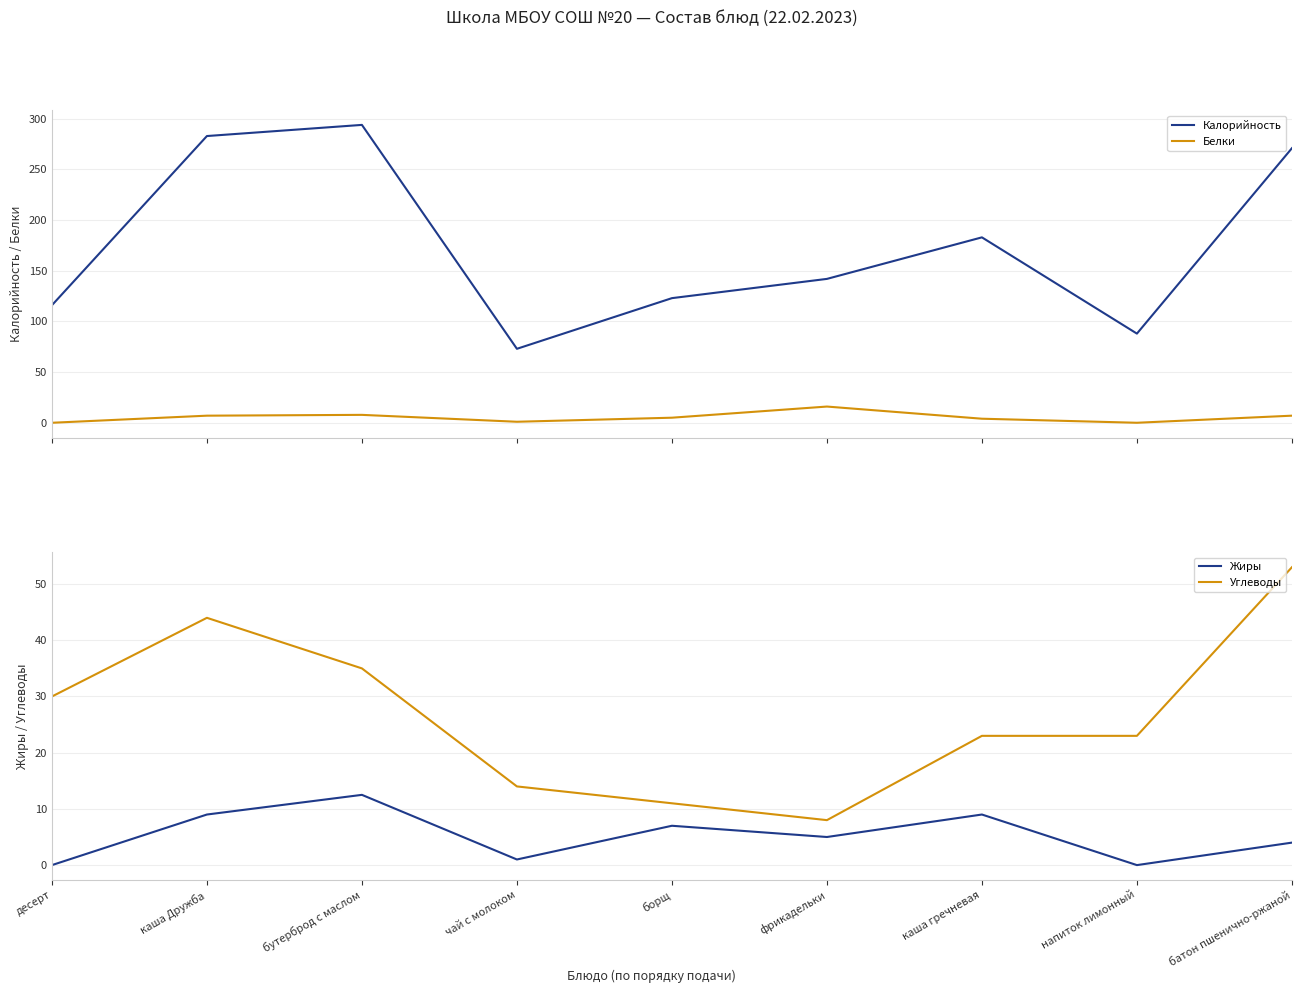

Reading right to left, extract all data points from this chart.

Калорийность: 271.0	88.0	183.0	142.0	123.0	73.0	294.0	283.0	116.0
Белки: 7.0	0.0	4.0	16.0	5.0	1.0	7.8	7.0	0.0
Жиры: 4.0	0.0	9.0	5.0	7.0	1.0	12.5	9.0	0.0
Углеводы: 53.0	23.0	23.0	8.0	11.0	14.0	35.0	44.0	30.0